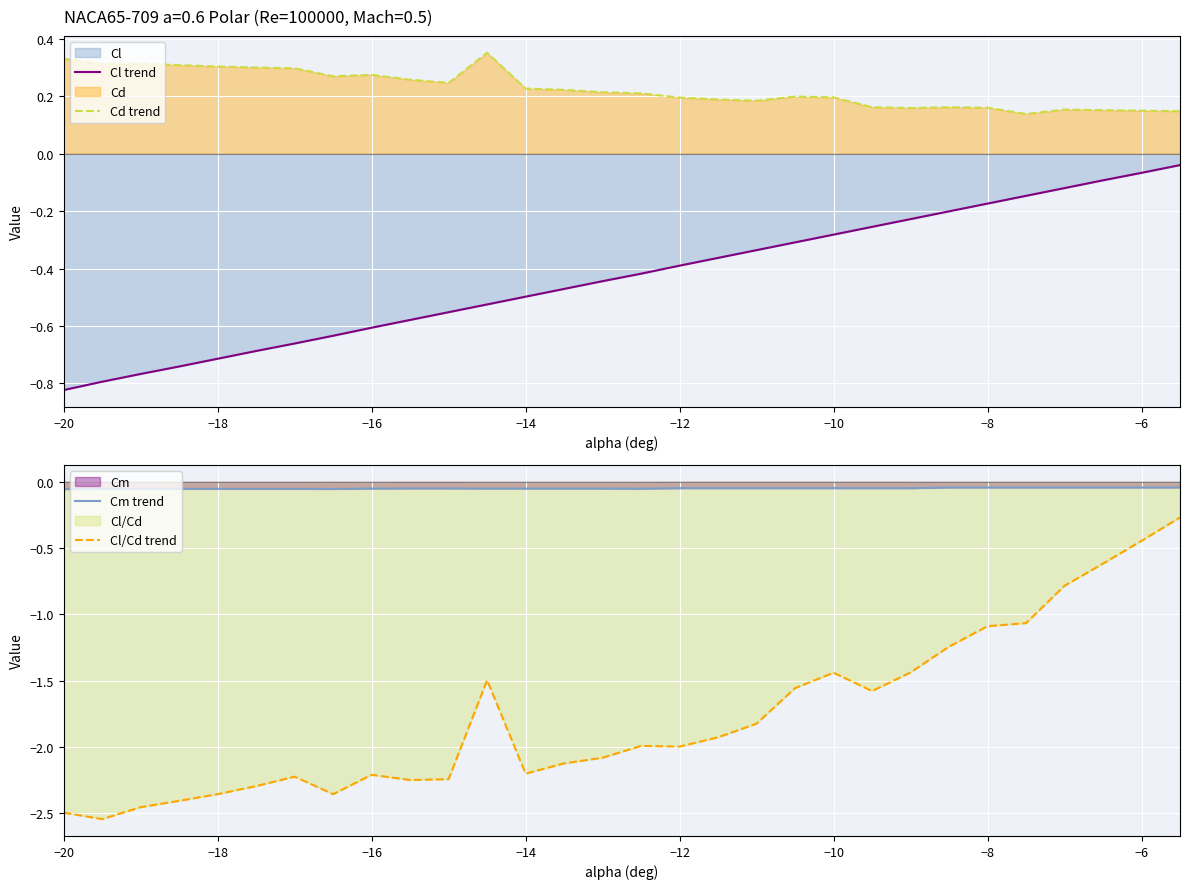

Which category has the lowest value in the Cl trend series?

−20